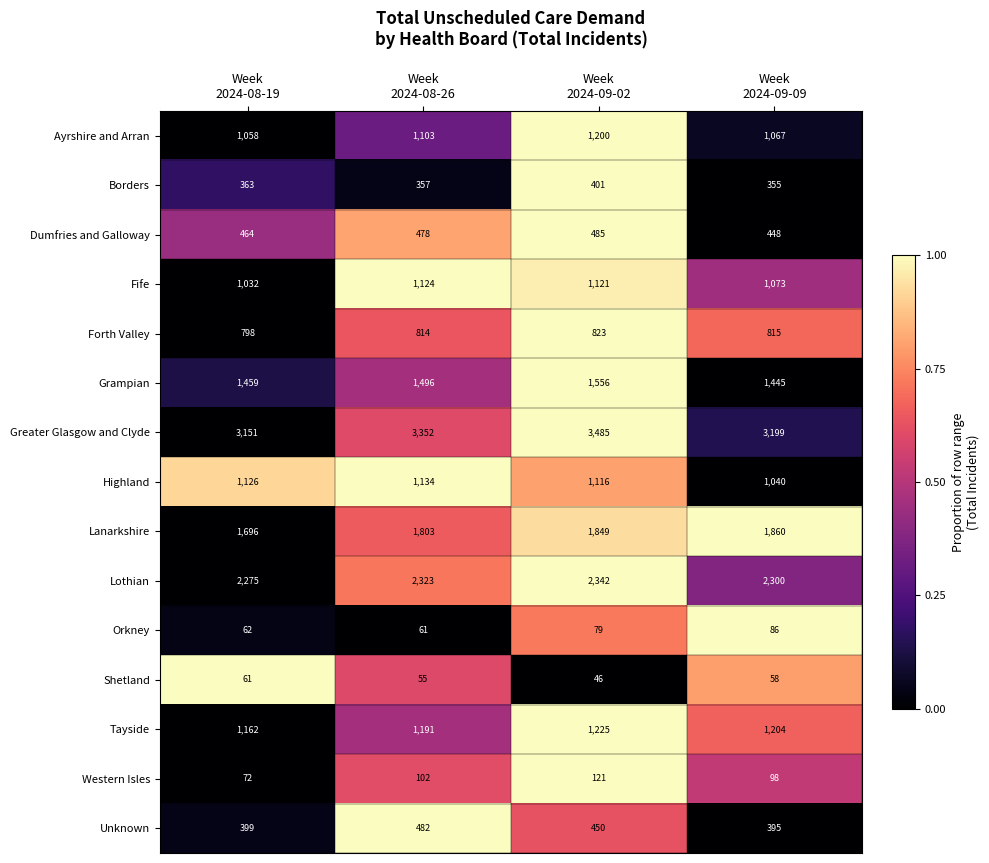

Count the number of categories in the chart.

4